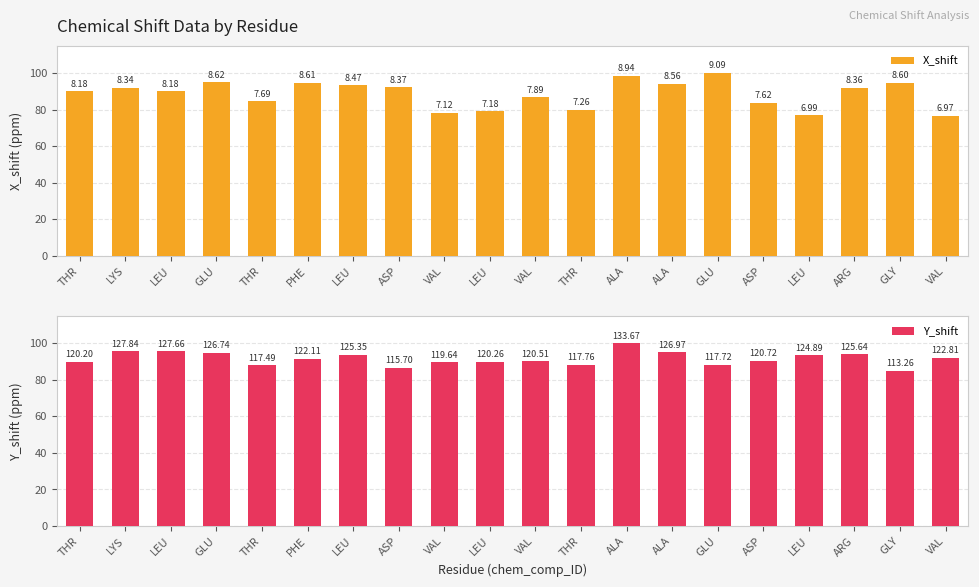

At which category is the sum across all series the highest?

ALA